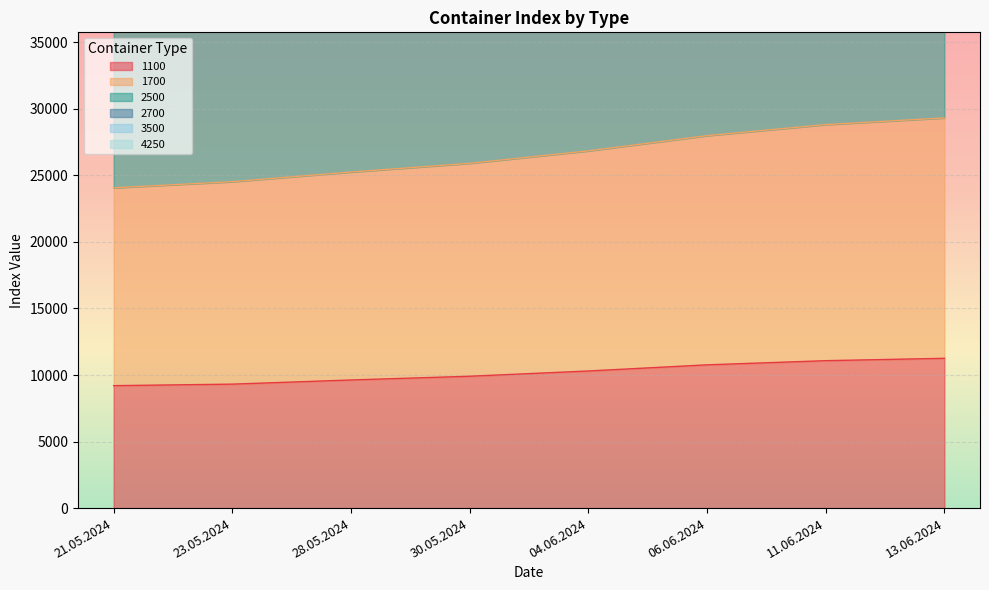

What is the difference between the 1700 values at 28.05.2024 and 30.05.2024?

653